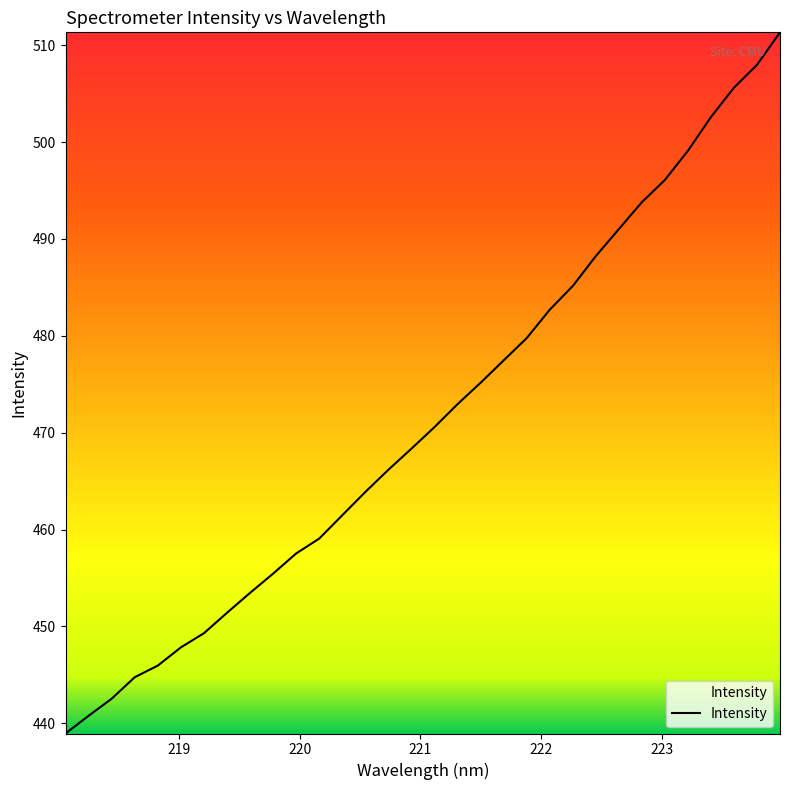

What is the smallest value displayed?

439.0